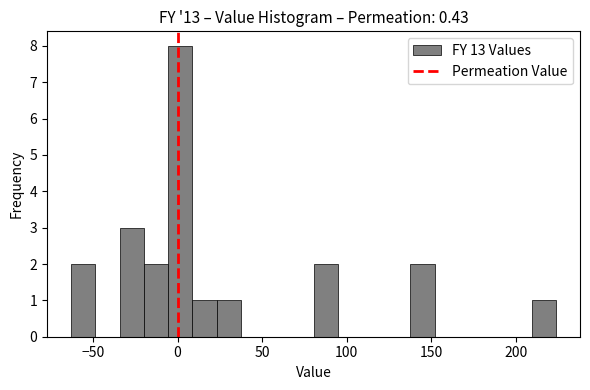

Read against the x-axis, roughly where is the centre of the tallest bar?

0